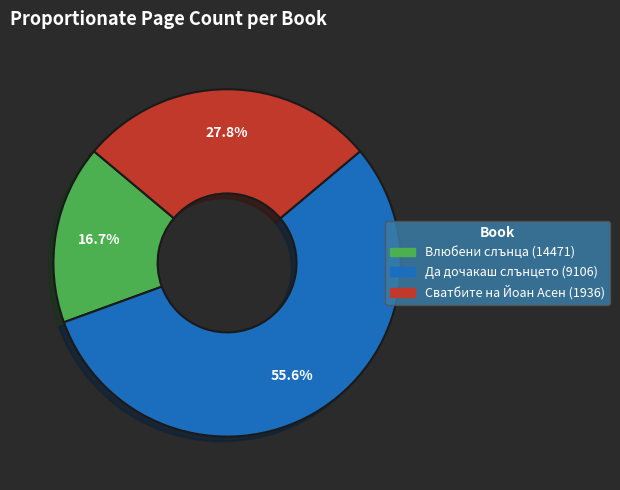

Is it true that Влюбени слънца (14471) is 17% of the pie?

True